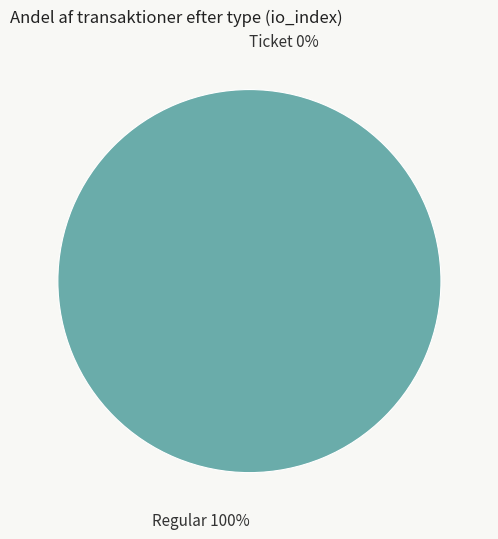

True or false: Regular accounts for 89% of the total.

False